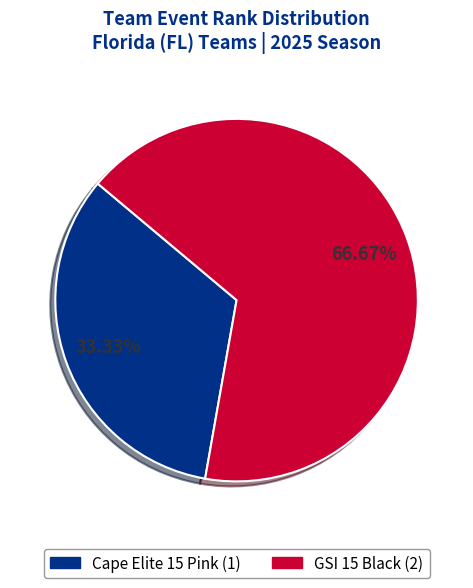

Which slice is the smallest?

Cape Elite 15 Pink